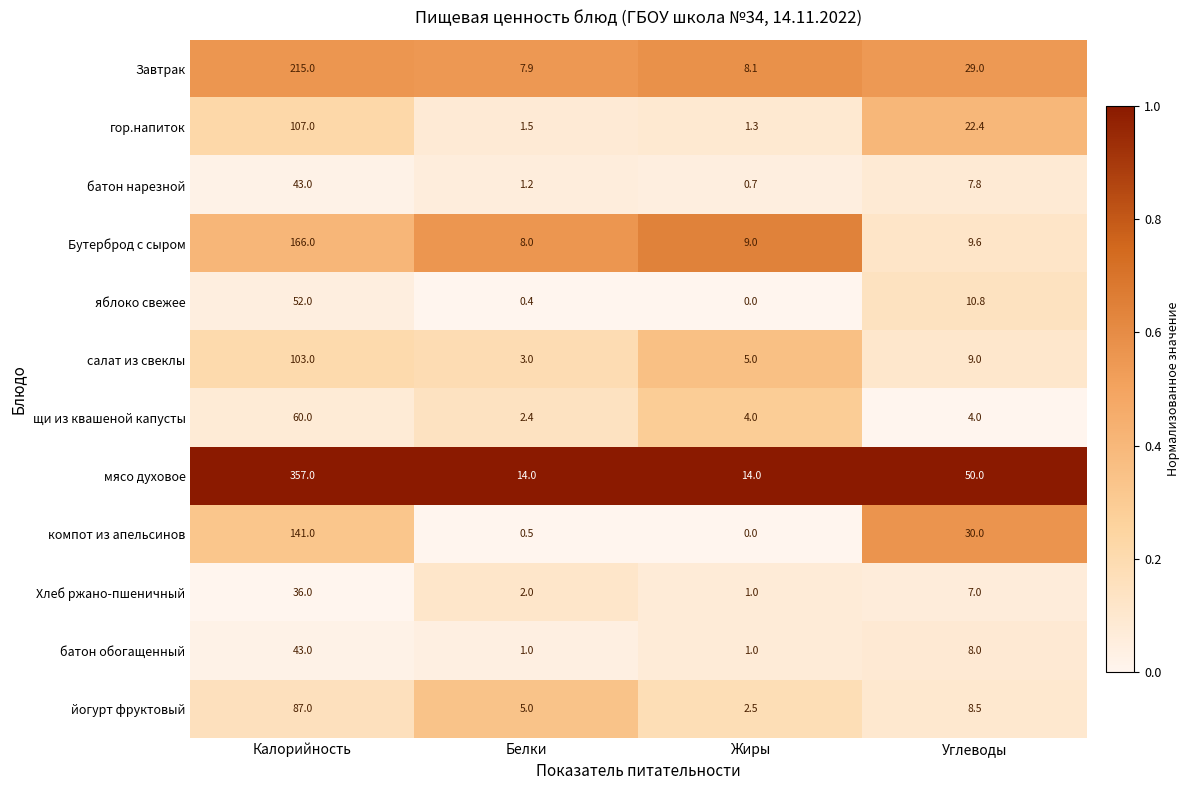

Which series has the largest range (max minus min)?

мясо духовое